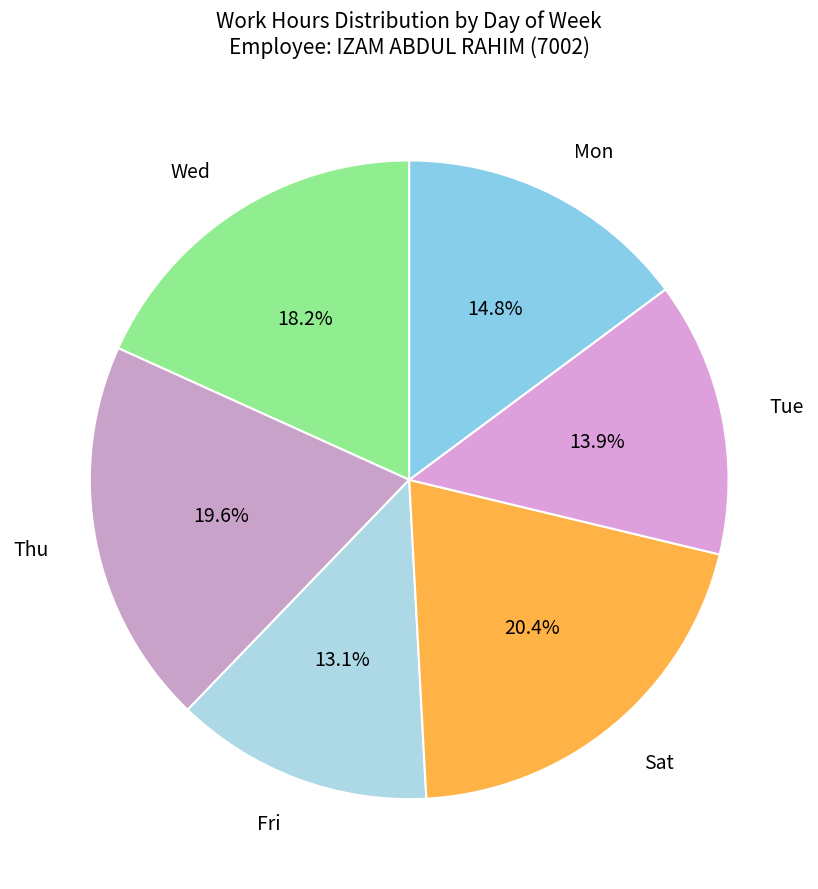

How many slices are in this pie chart?

6